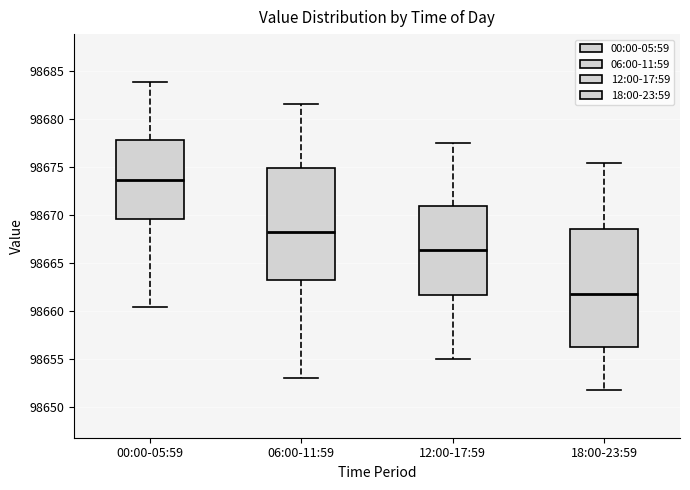

Reading left to right, read every box against the y-axis: the position of its median line, the range the box covers, and the ends of its whiskers. The values are not printed on the chart, so give them approximately, as read against the axis.

00:00-05:59: median 98673.5, box 98669.5 to 98678.0, whiskers 98660.5 to 98684.0
06:00-11:59: median 98668.5, box 98663.0 to 98675.0, whiskers 98653.0 to 98681.5
12:00-17:59: median 98666.5, box 98661.5 to 98671.0, whiskers 98655.0 to 98677.5
18:00-23:59: median 98662.0, box 98656.5 to 98668.5, whiskers 98652.0 to 98675.5